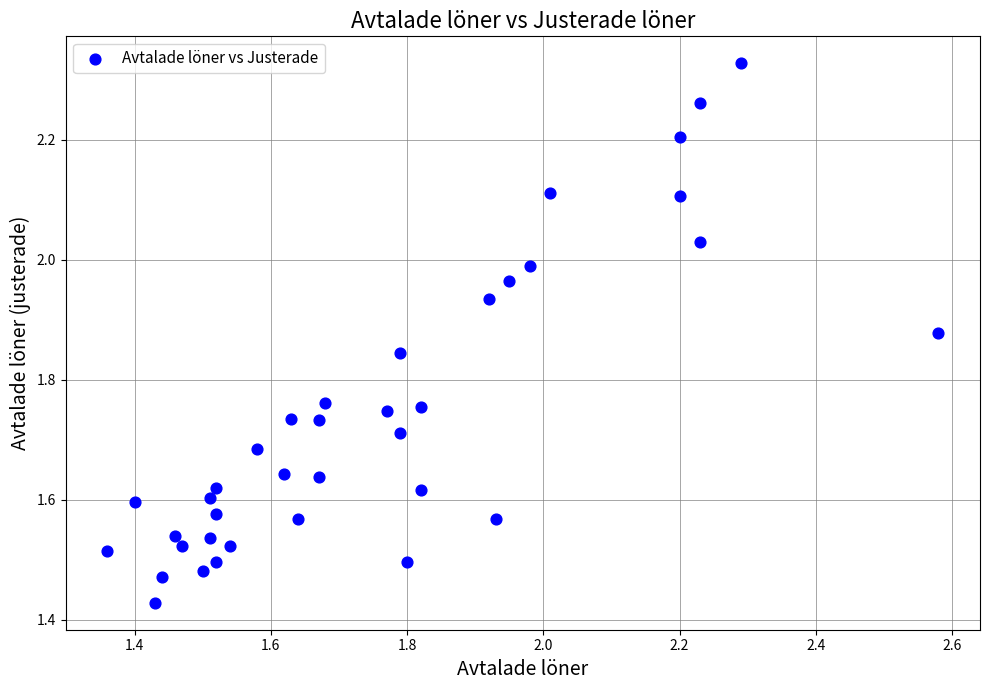

What is the range of X values (max minus min)?

1.2